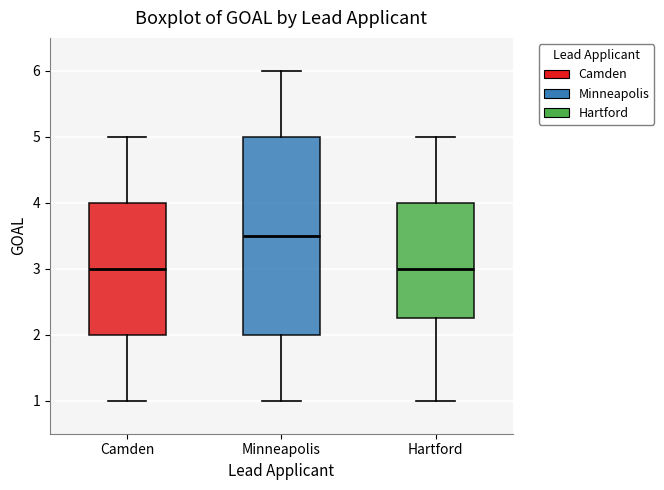

Which box is the tallest, from its lower edge to its upper edge?

Minneapolis